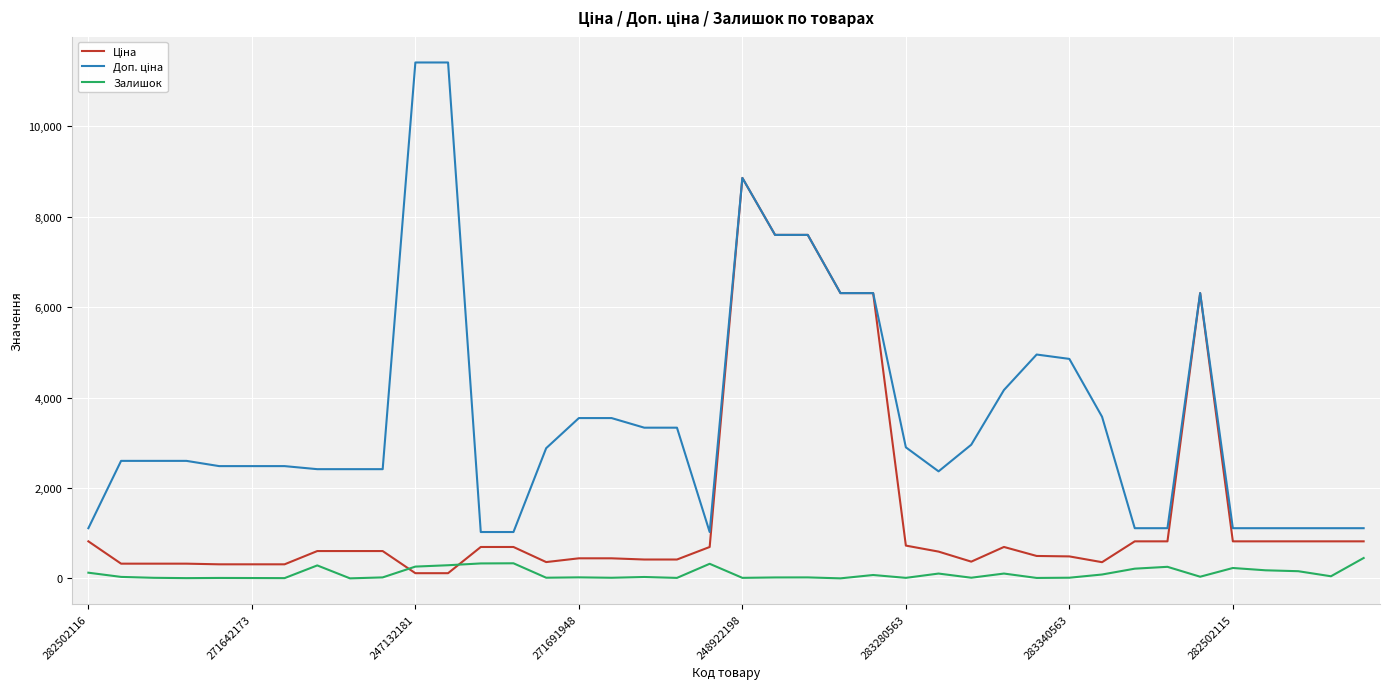

What is the highest value of the Залишок series?

450.0